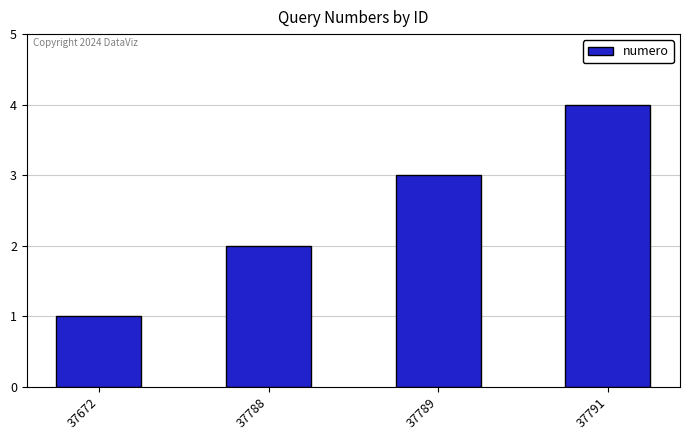

At which label is the value closest to 2?

37788